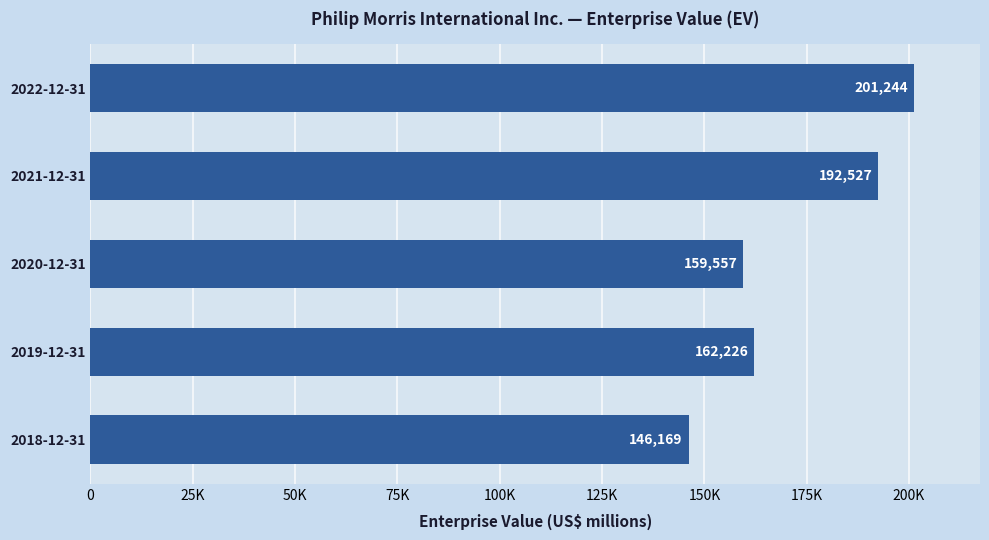

At which category does the chart reach its peak across all series?

2022-12-31